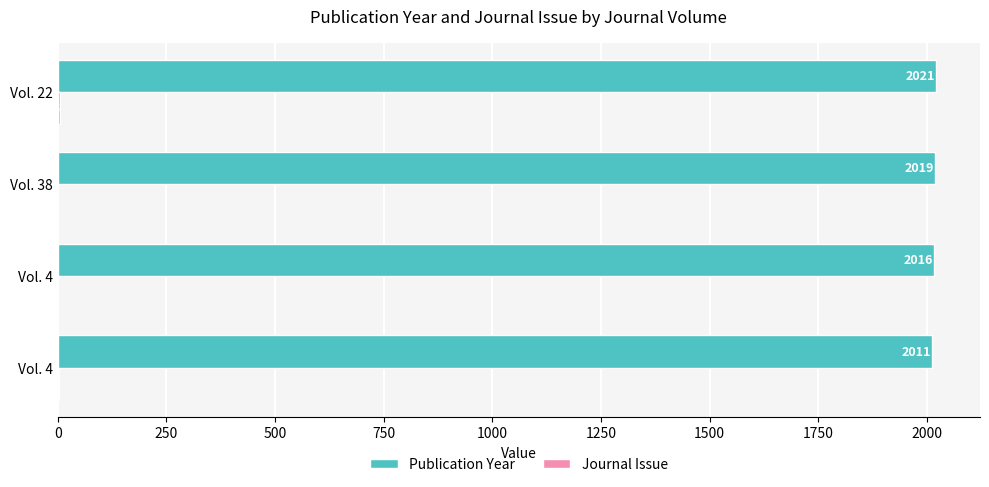

How many series are shown in this chart?

2